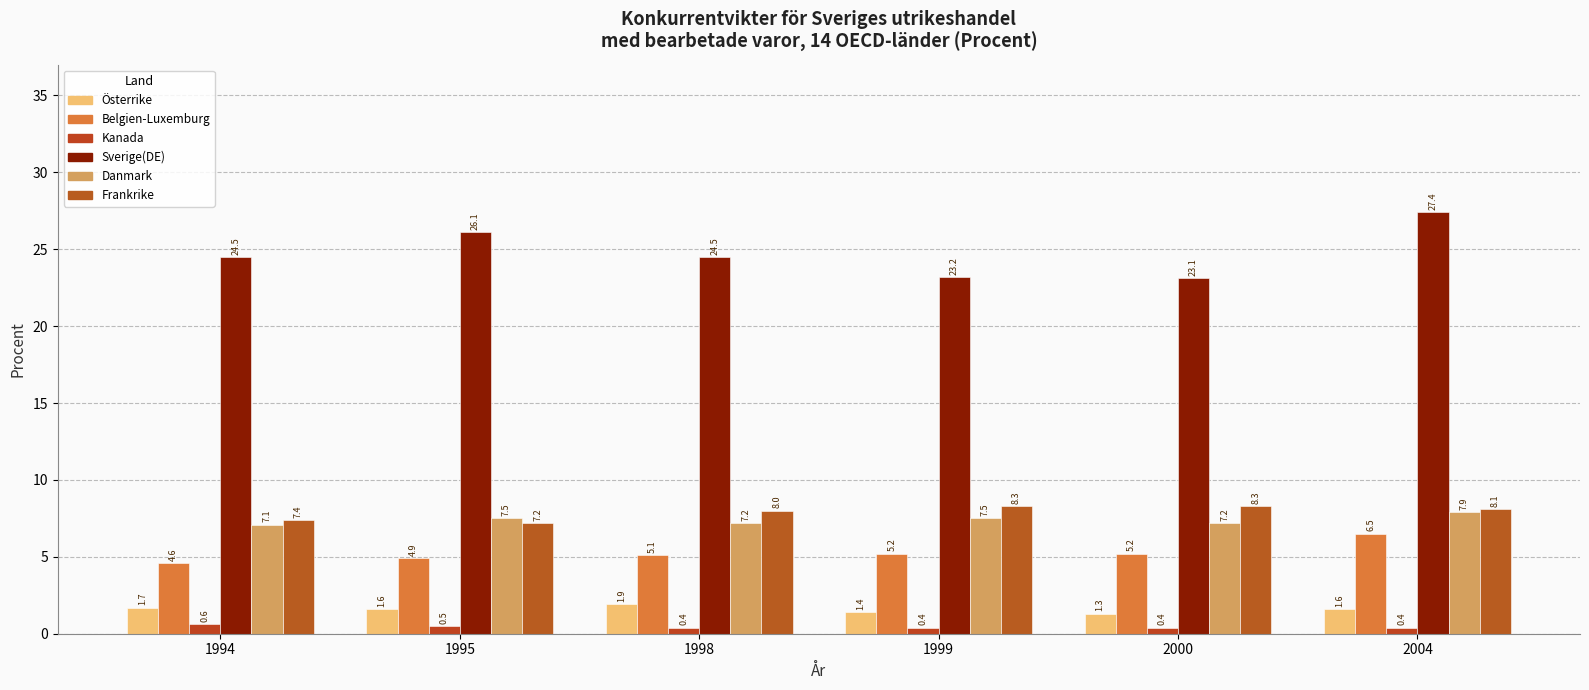

Which has a higher value, 2000 or 1995?

1995